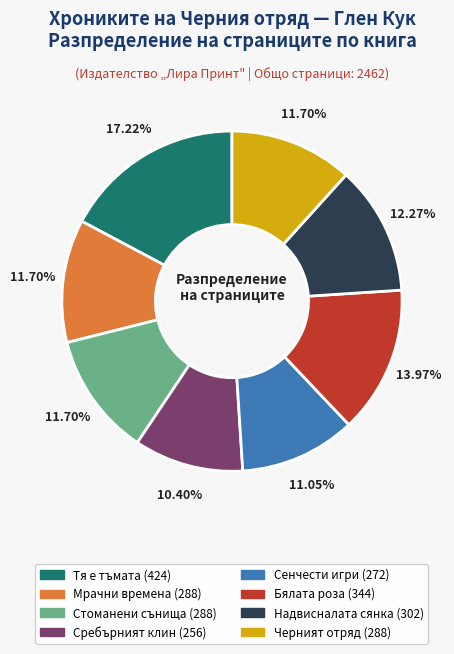

Is Мрачни времена the majority of the pie?

No